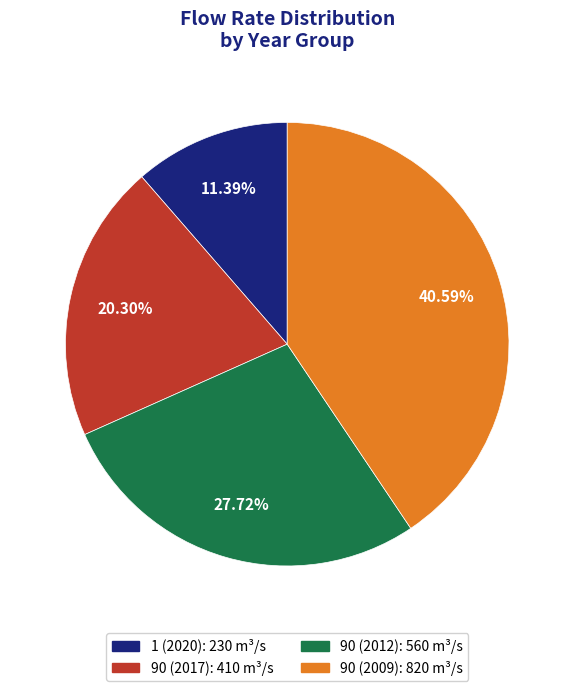

To the nearest percent, what percentage of the pie is 1 (2020)?

11%